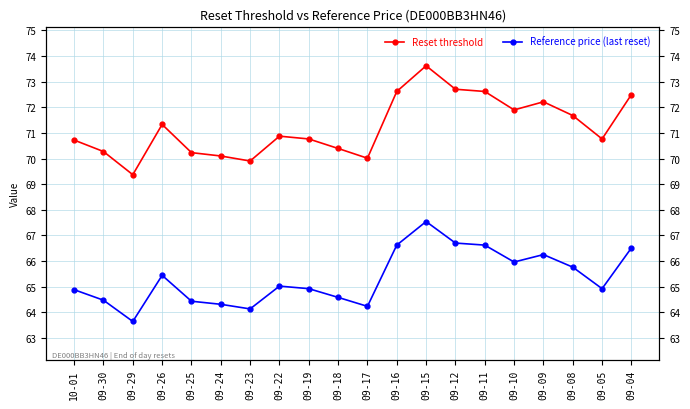

True or false: Reset threshold and Reference price (last reset) intersect in this chart.

False